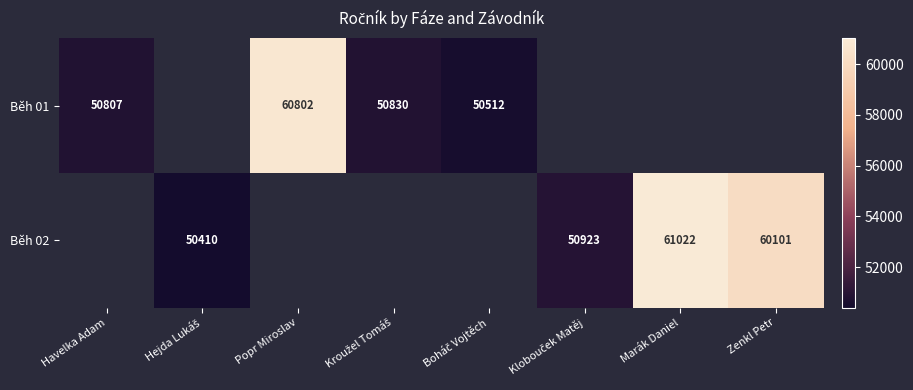

True or false: Běh 01 has a value of 50807 at Havelka Adam.

True